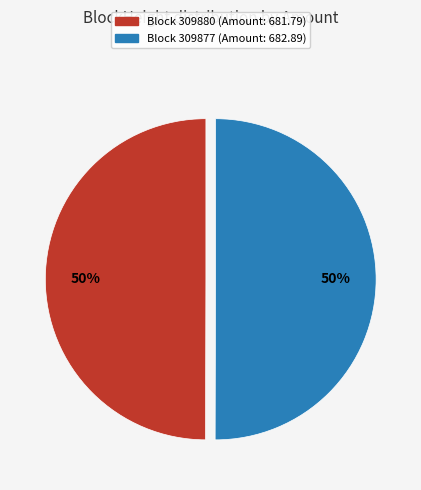

How many slices are in this pie chart?

2